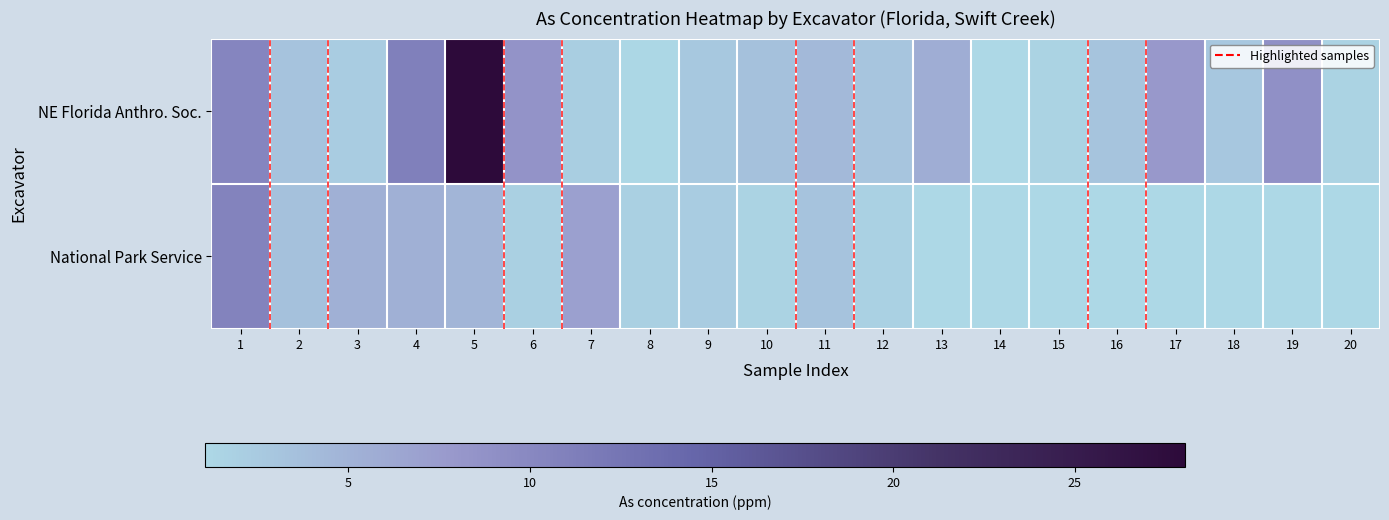

How many values in NE Florida Anthro. Soc. are above zero?

19